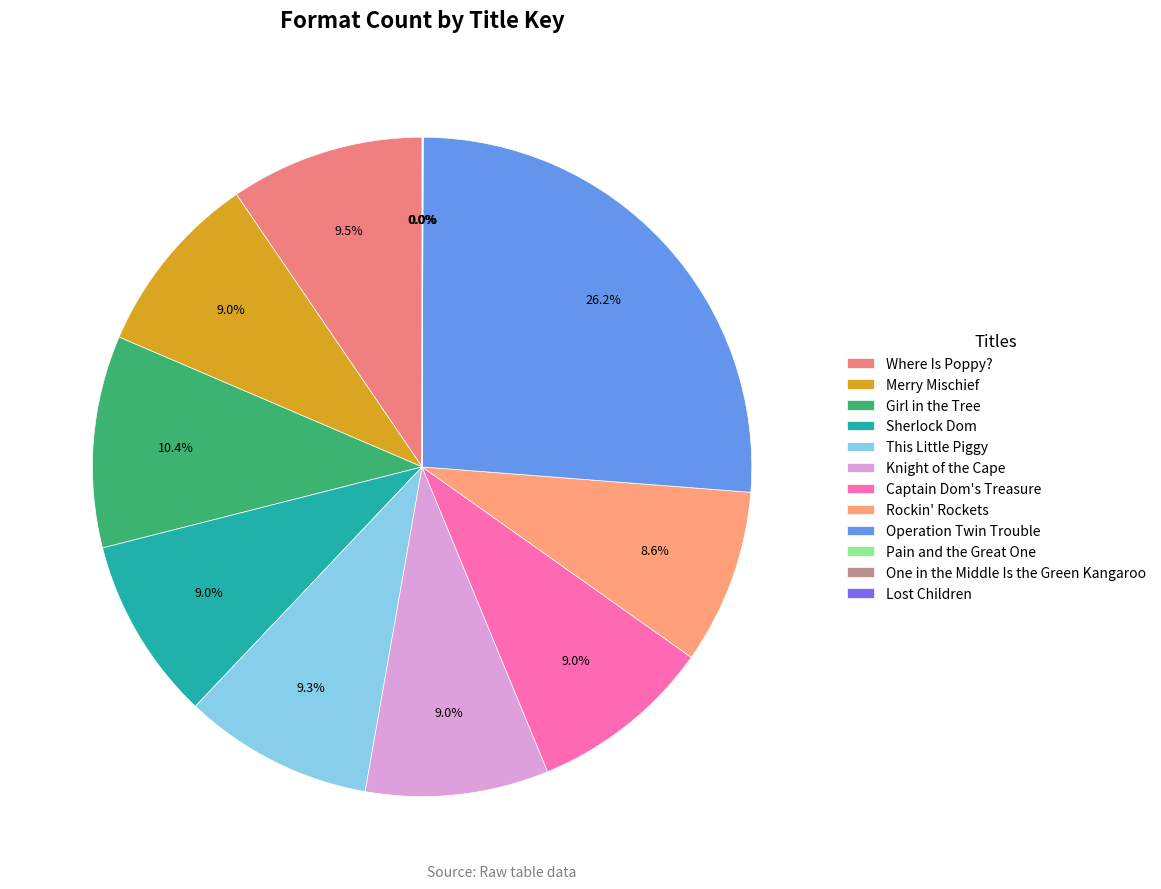

What portion of the pie excludes This Little Piggy?

90.7%